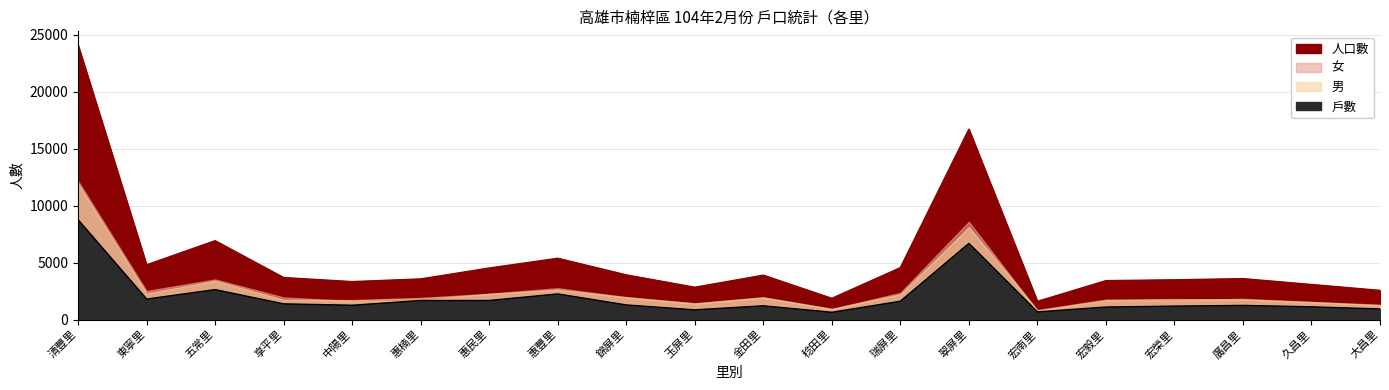

What is the average value of the 人口數 series?

5392